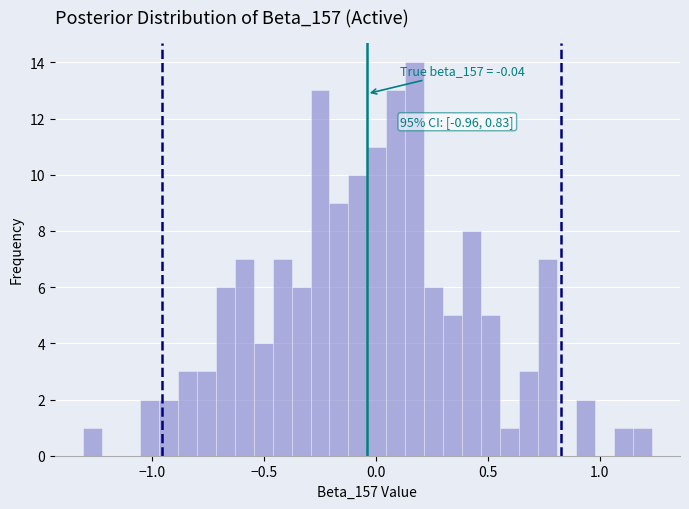

Read against the x-axis, roughly where is the centre of the tallest bar?

0.15